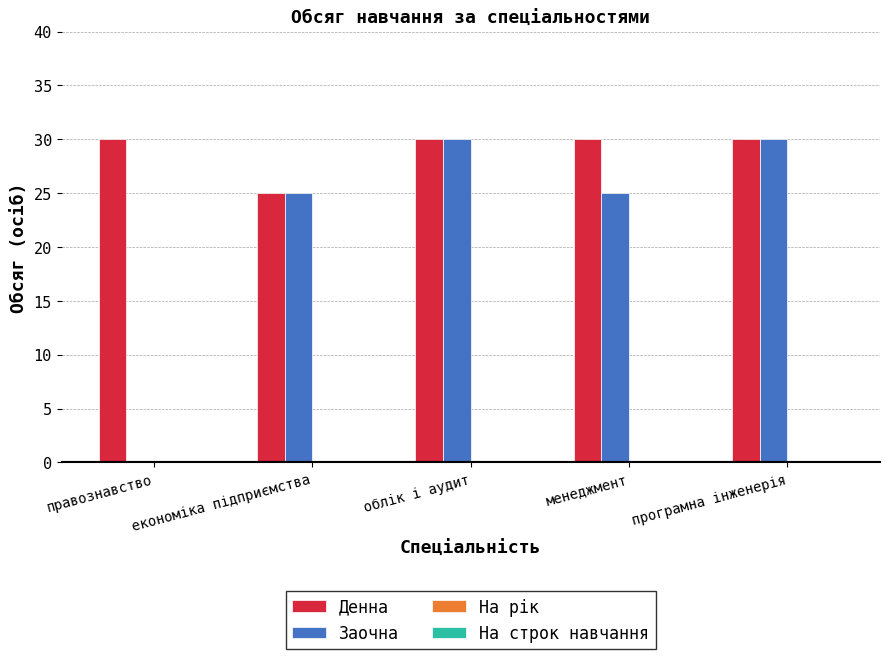

Where is Денна nearest to the value 27?

економіка підприємства